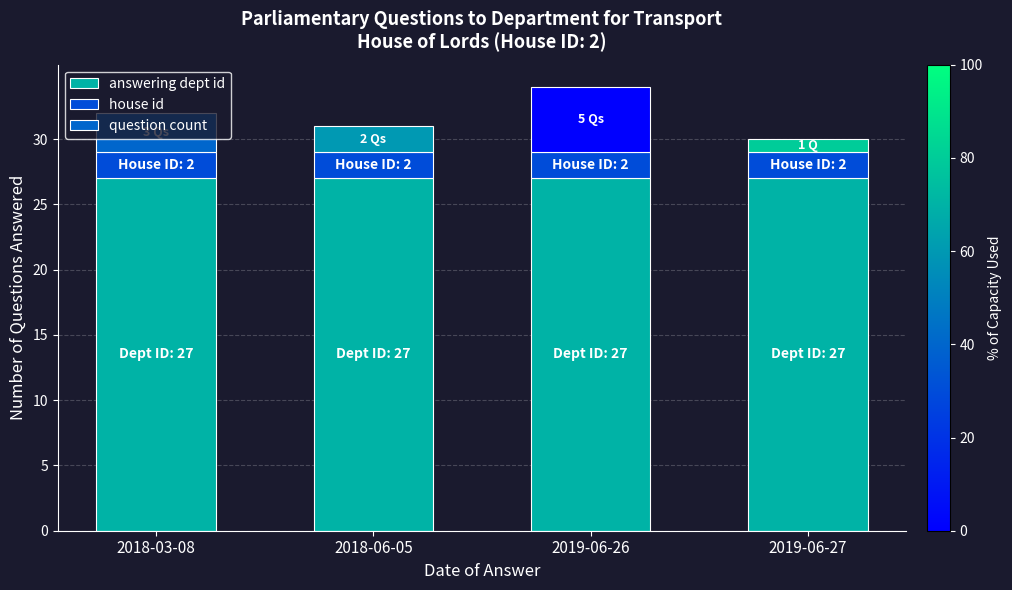

Is it true that answering dept id equals 11 at 2018-03-08?

False